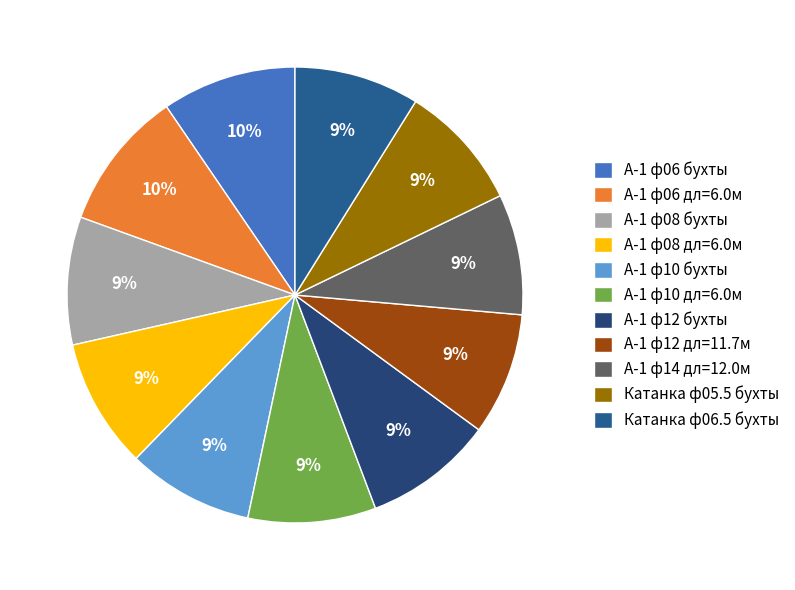

The А-1 ф08 дл=6.0м slice represents 9% of the pie. True or false?

True